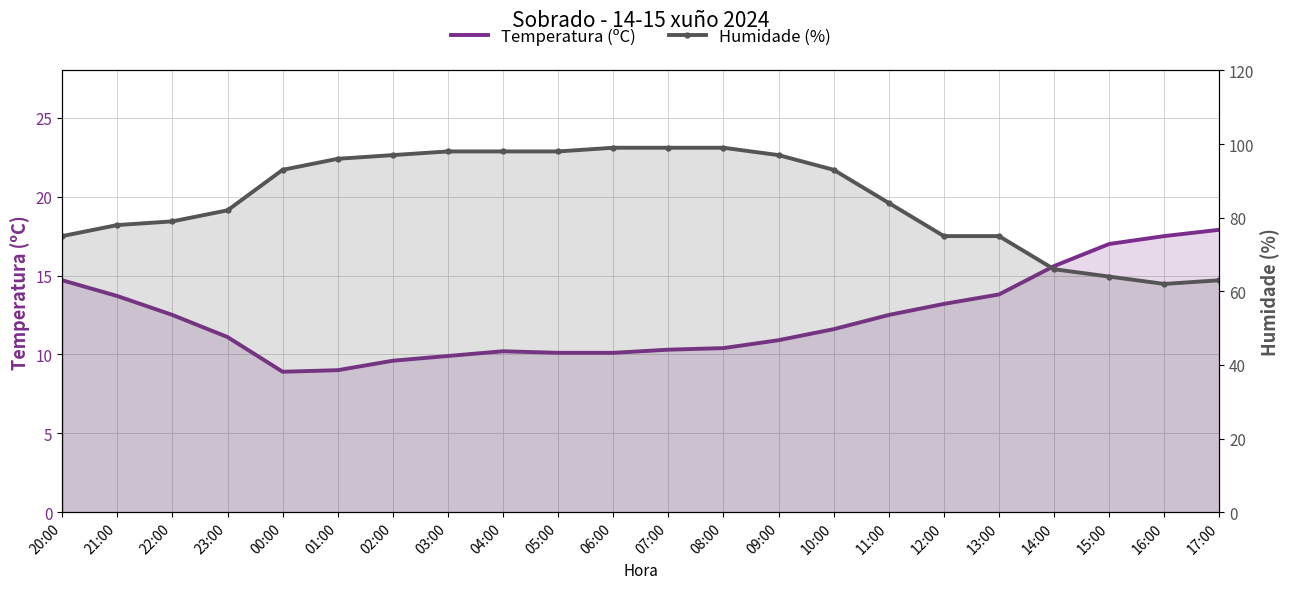

What are all the series names shown in the legend?

Temperatura (ºC), Humidade (%)